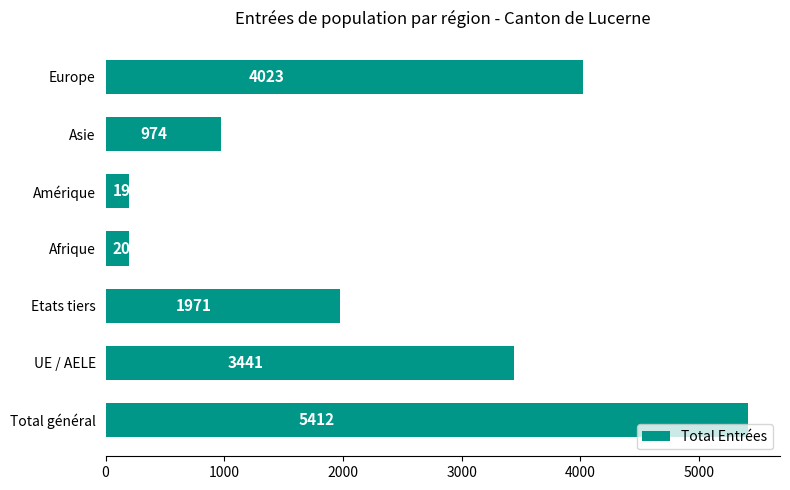

Where is the data nearest to the value 2805?

UE / AELE